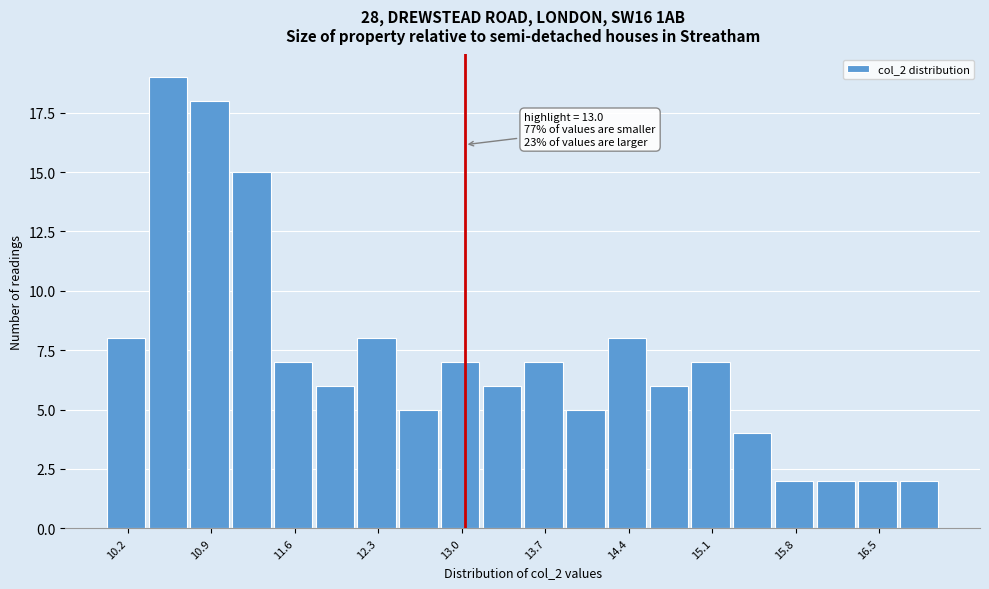

Around what value on the x-axis is the tallest bar? Give the approximate position of its centre, as read against the axis.

10.5